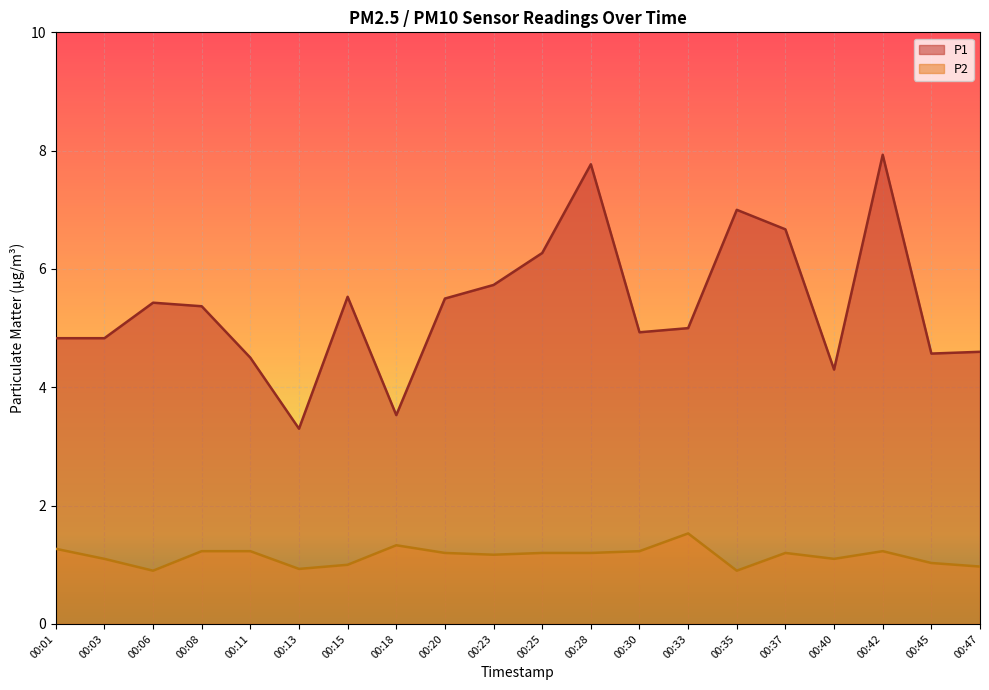

Where is the first local maximum for P2?

00:18